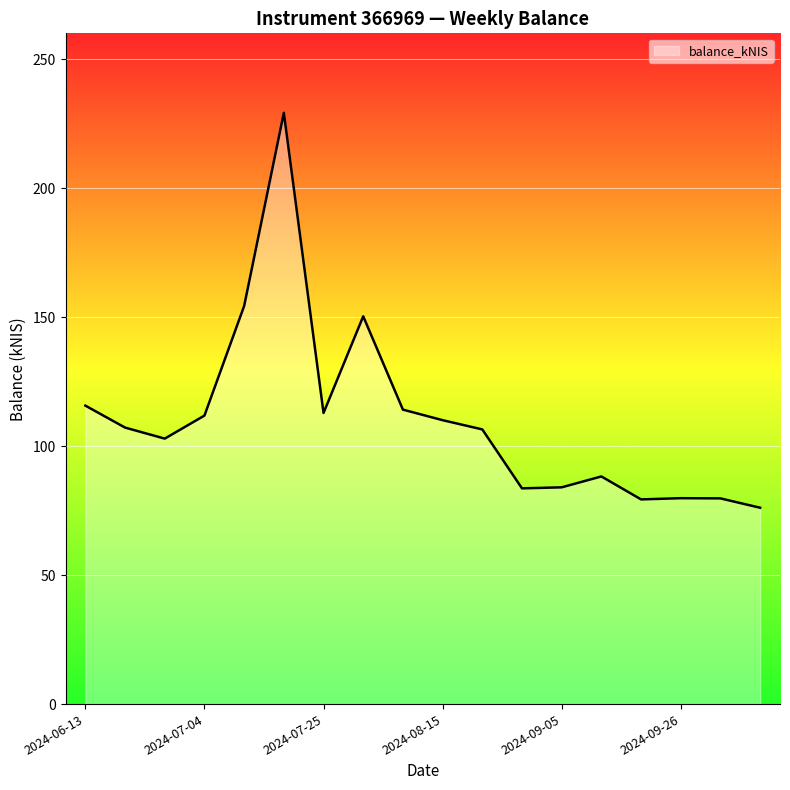

What is the difference between the maximum and minimum values?

153.1